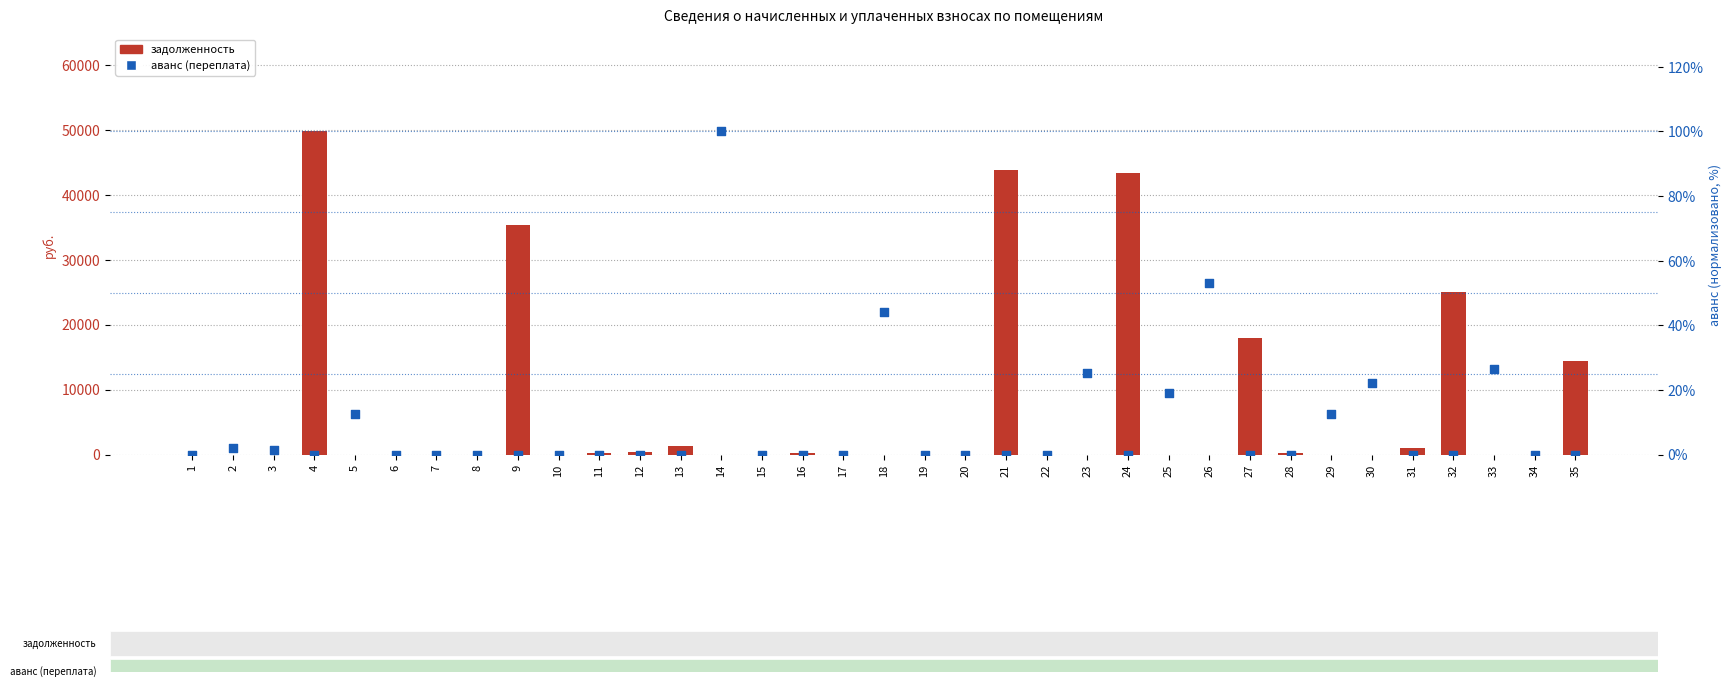

At how many categories does at least one series exceed 8015?

7